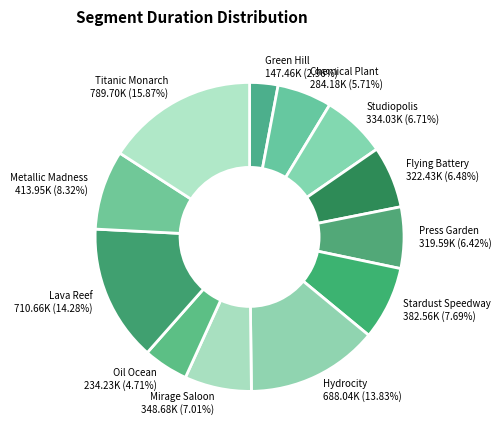

What is the smallest slice in the pie chart?

Green Hill